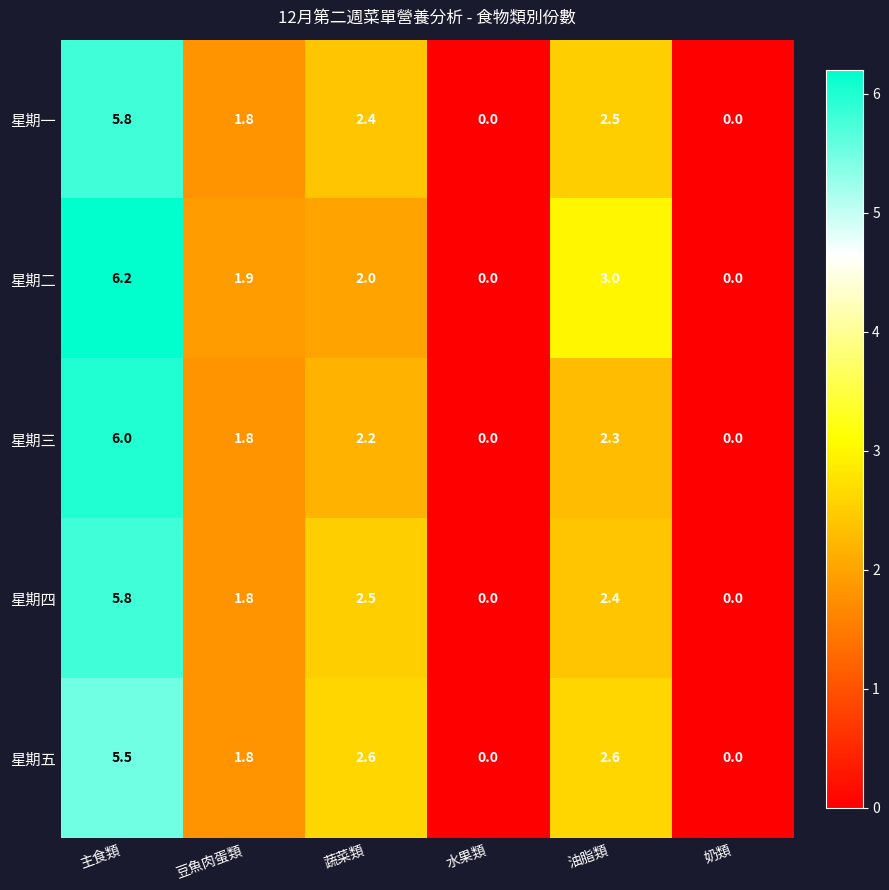

What is the sum of the 星期四 values at 奶類 and 蔬菜類?

2.5